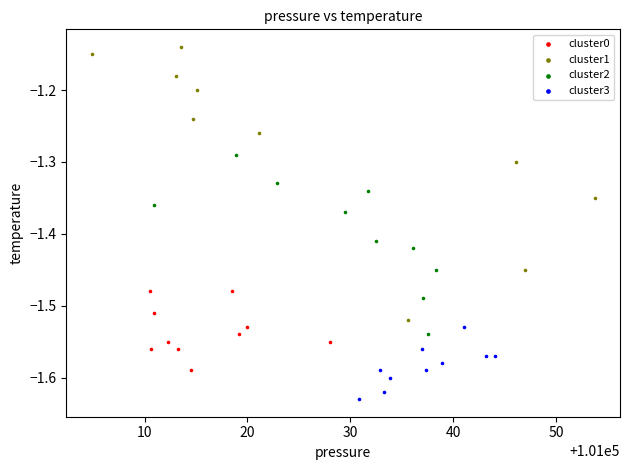

Which series reaches the maximum Y coordinate?

cluster1